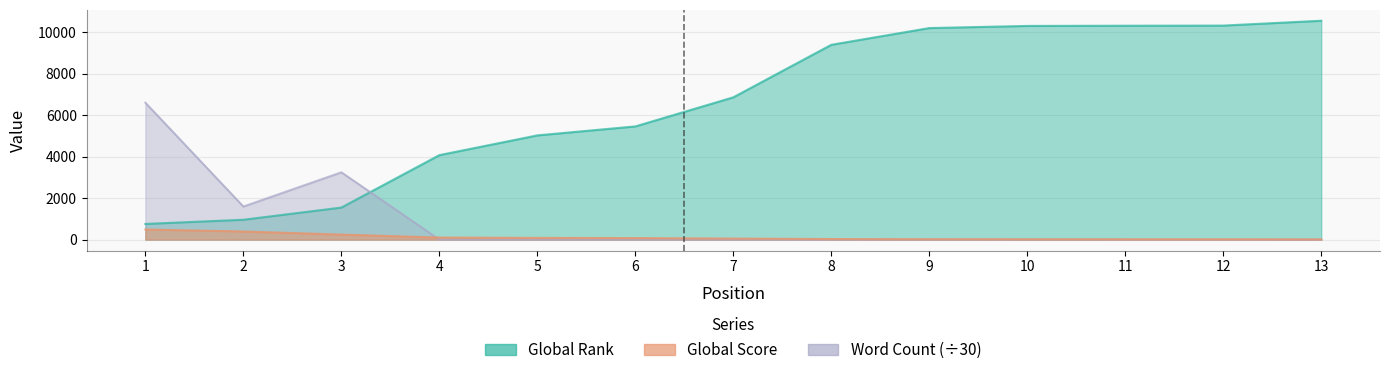

True or false: Word Count has a value of 0.0 at 10.

True